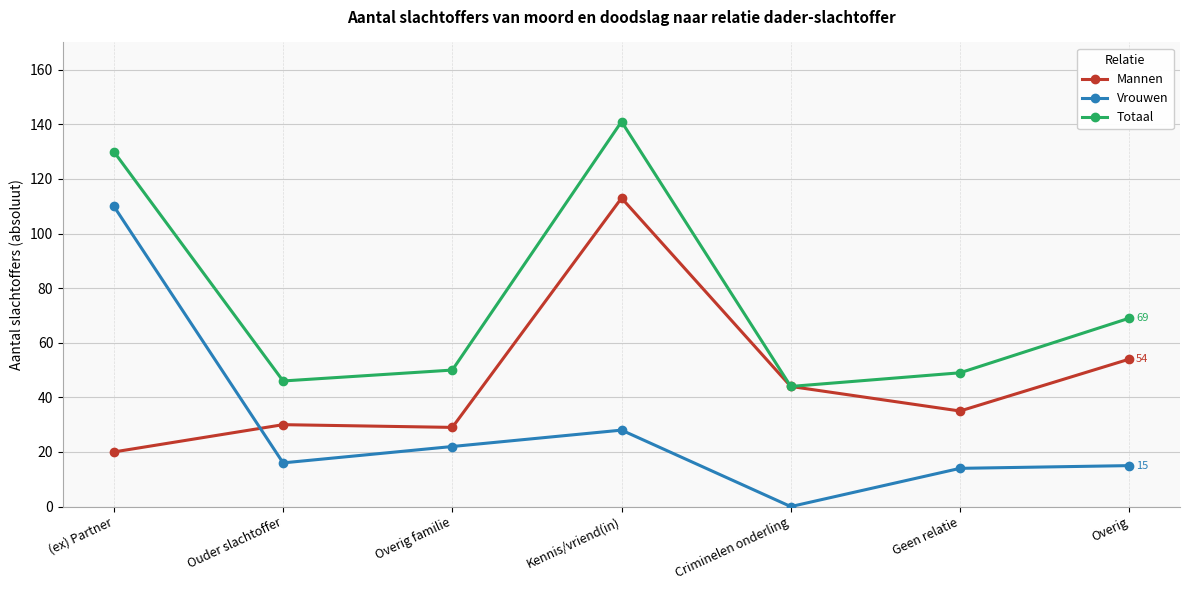

What is the difference between the highest and lowest values at (ex) Partner?

110